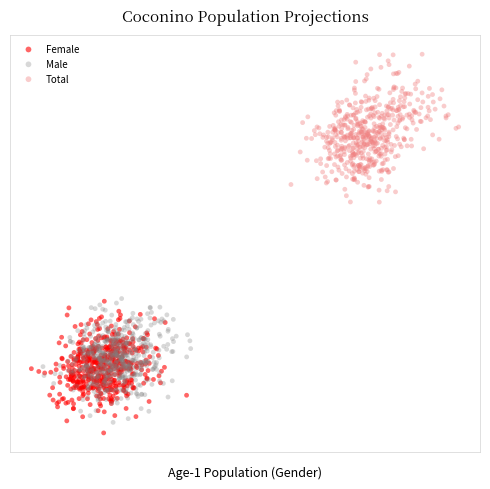

What are all the series names shown in the legend?

Female, Male, Total